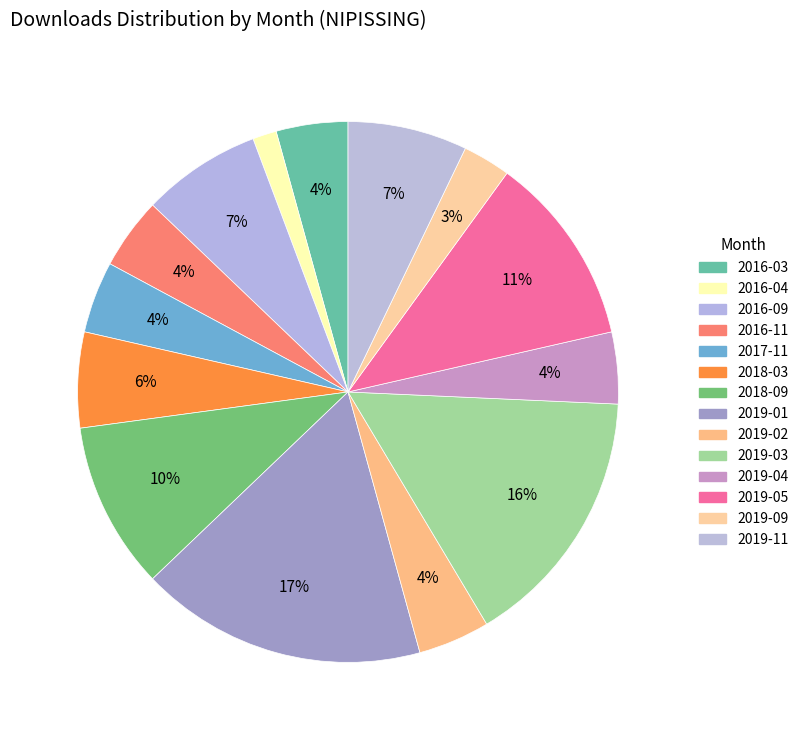

Does any single category account for the majority?

No